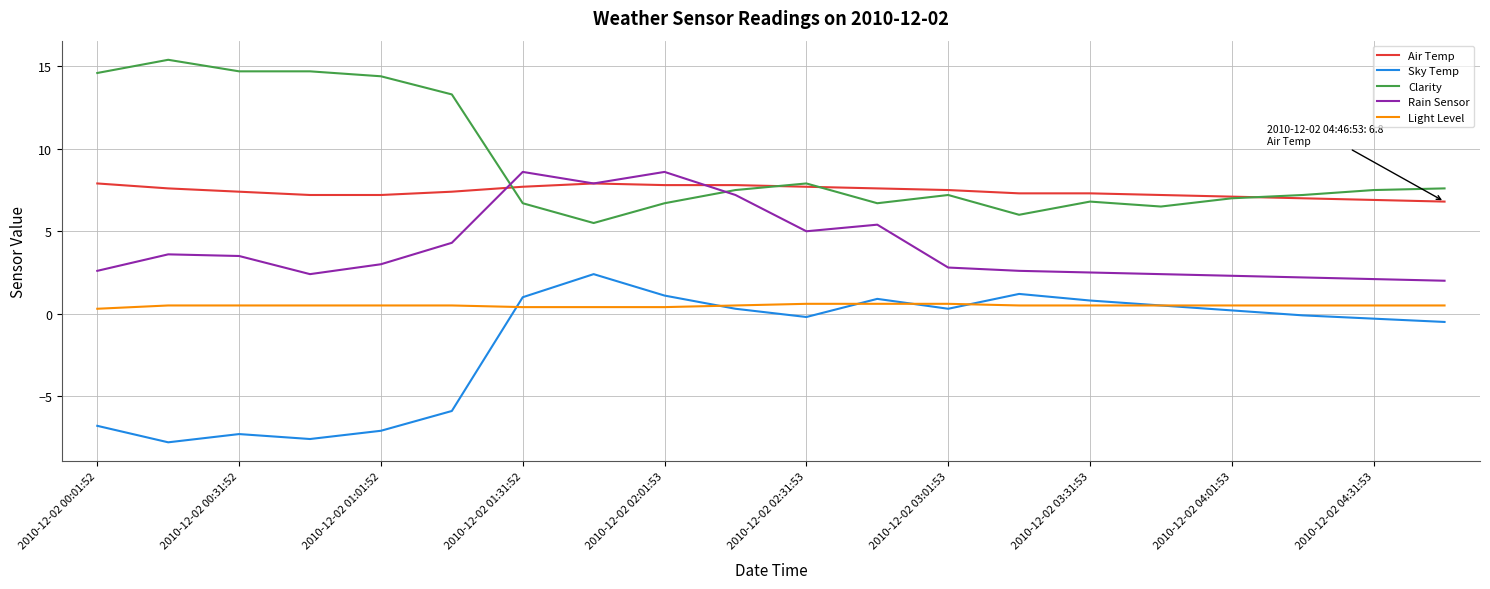

Does the chart display data point markers on the line(s)?

No